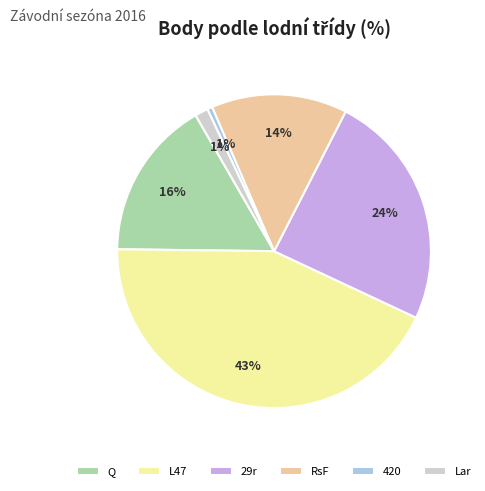

What percentage is the L47 slice, to the nearest percent?

43%